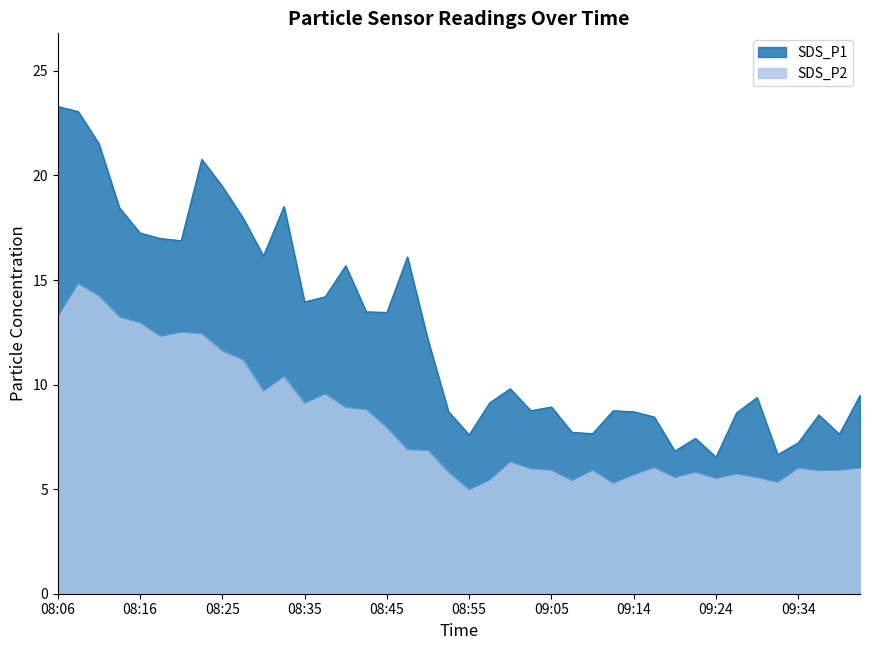

Rank the categories by SDS_P1 value from lowest to highest.

09:24, 09:31, 09:19, 09:34, 09:22, 08:55, 09:39, 09:09, 09:07, 09:17, 09:36, 09:26, 08:52, 09:14, 09:02, 09:12, 09:05, 08:57, 09:29, 09:41, 09:00, 08:50, 08:45, 08:42, 08:35, 08:38, 08:40, 08:47, 08:30, 08:21, 08:18, 08:16, 08:28, 08:13, 08:33, 08:25, 08:23, 08:11, 08:08, 08:06